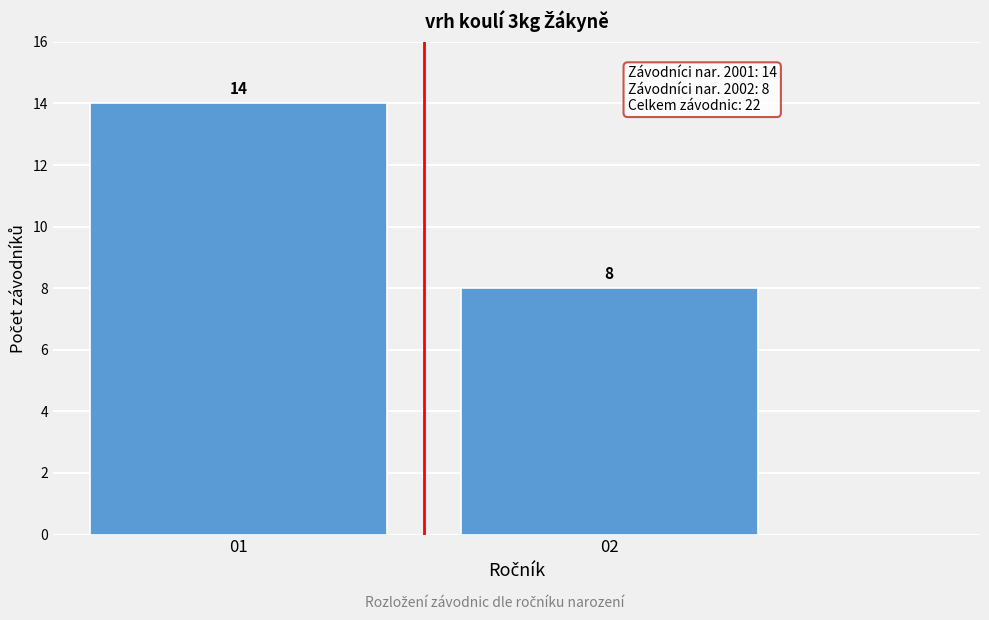

Reading left to right, transcribe all the data shown in this chart.

14	8